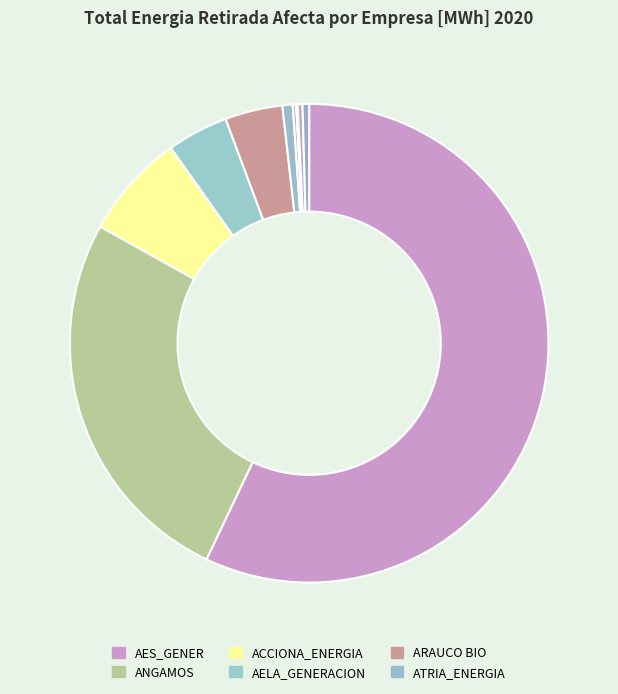

Count the number of slices in the pie.

12